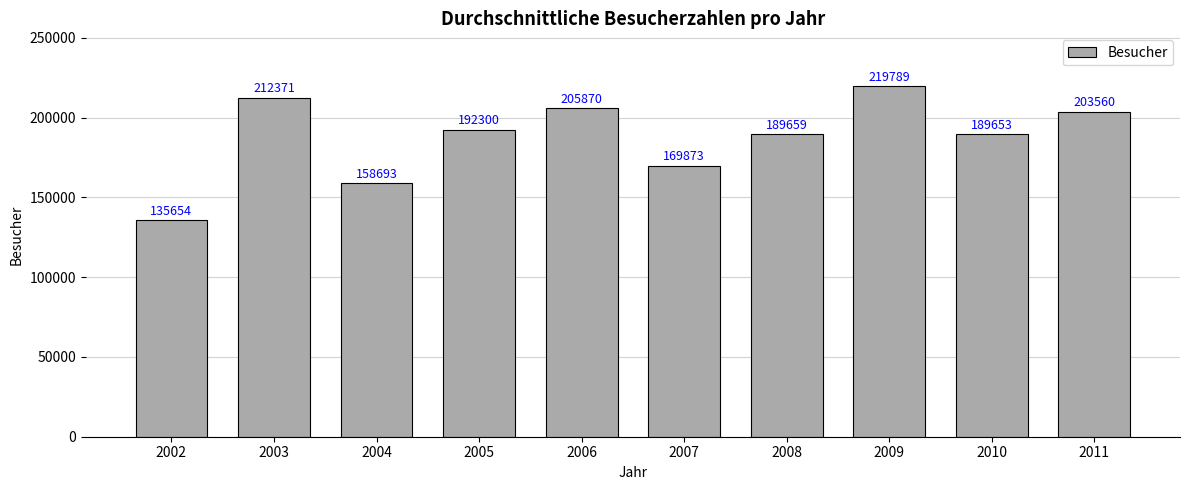

What is the difference between the values at 2003 and 2009?

7418